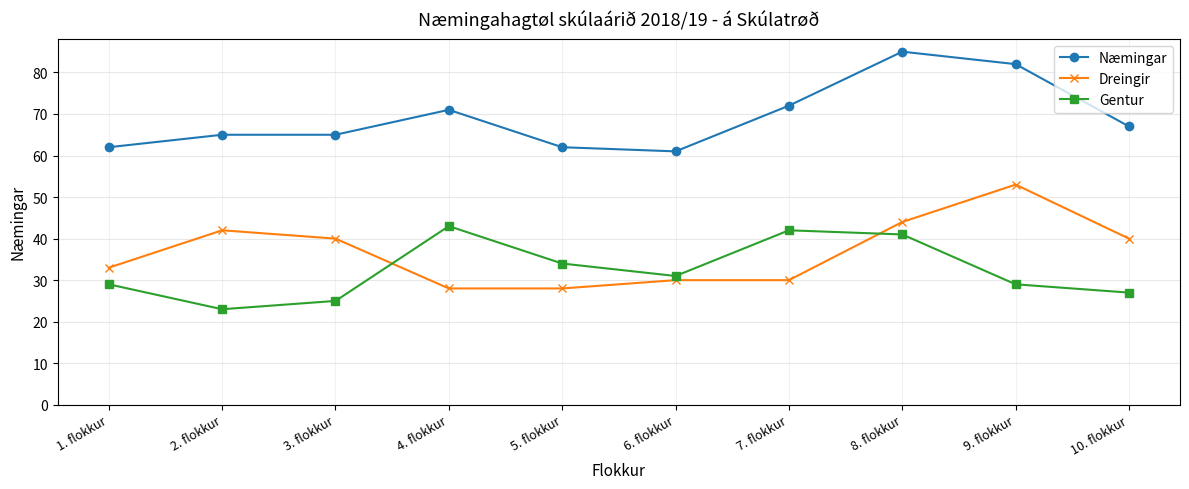

Rank the series by their maximum value, from lowest to highest.

Gentur, Dreingir, Næmingar